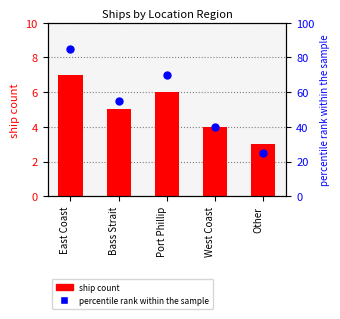

Which series reaches the maximum Y coordinate?

percentile rank within the sample